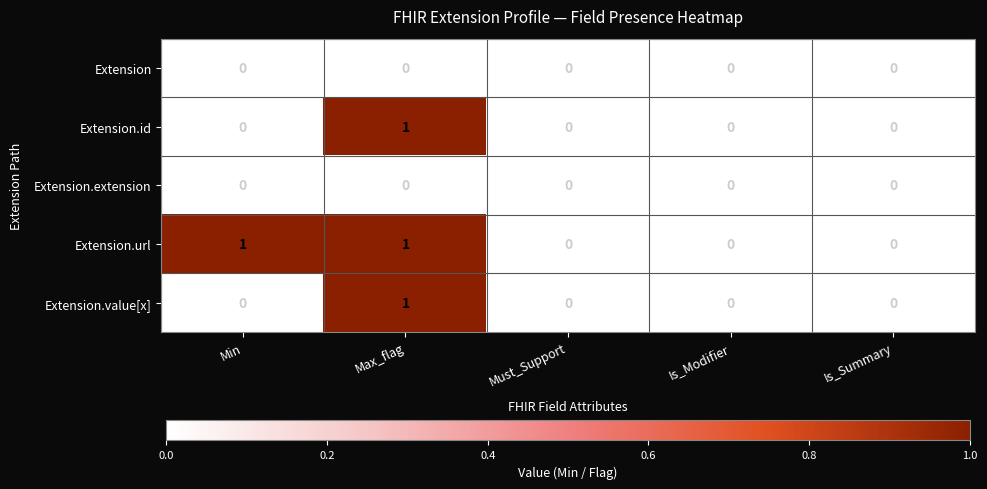

The Extension.value[x] series shows 1 at Must_Support. True or false?

False